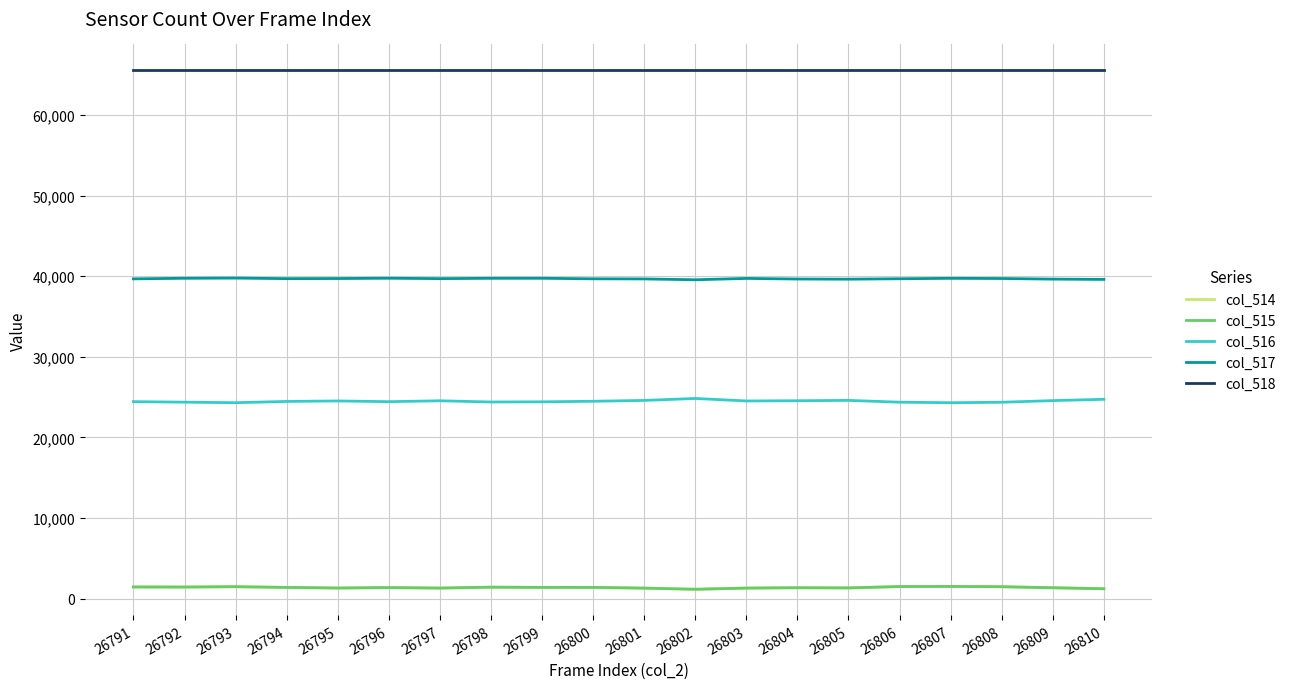

How many lines are shown in the chart?

5